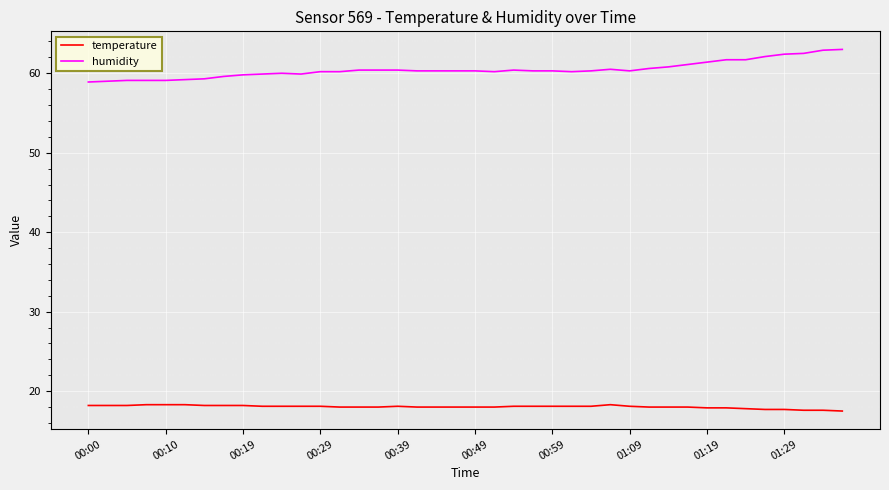

What is the minimum value for temperature?

17.5